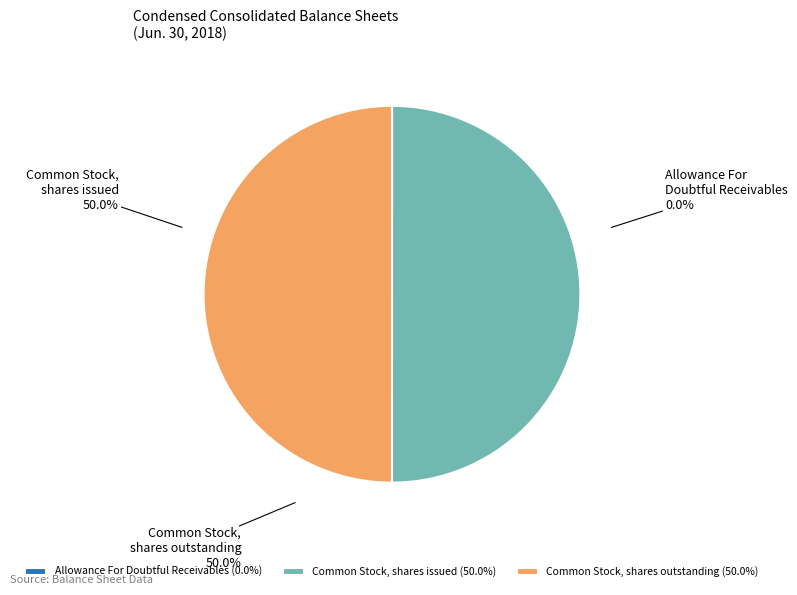

Between Common Stock, shares outstanding and Allowance For Doubtful Receivables, which is larger?

Common Stock, shares outstanding